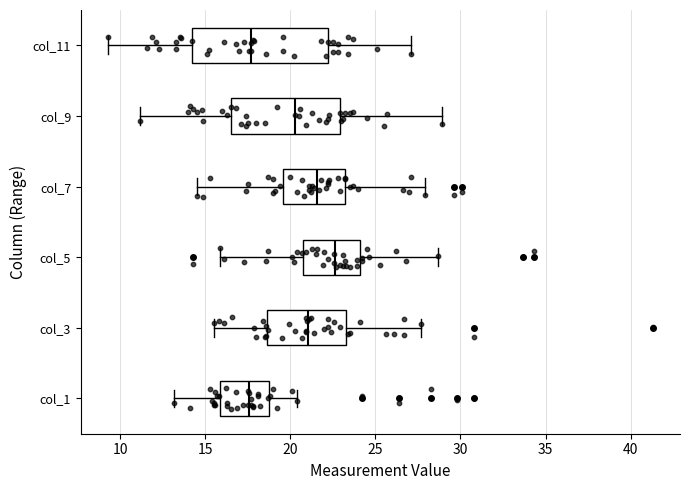

Which box's median line is the furthest to the right?

col_5